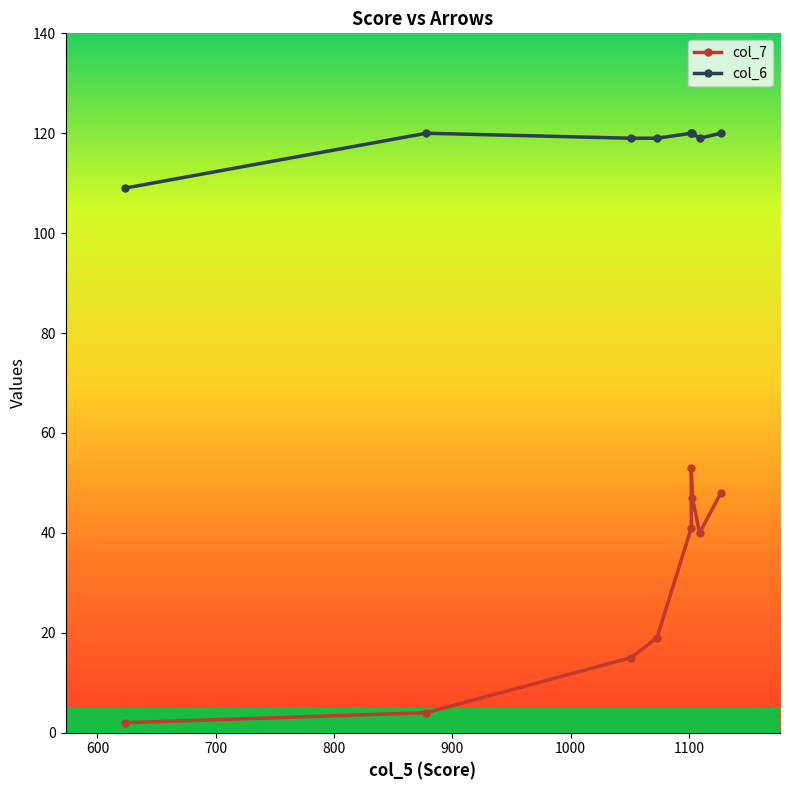

What is the approximate value of col_6 at 900, to the nearest 5?

120